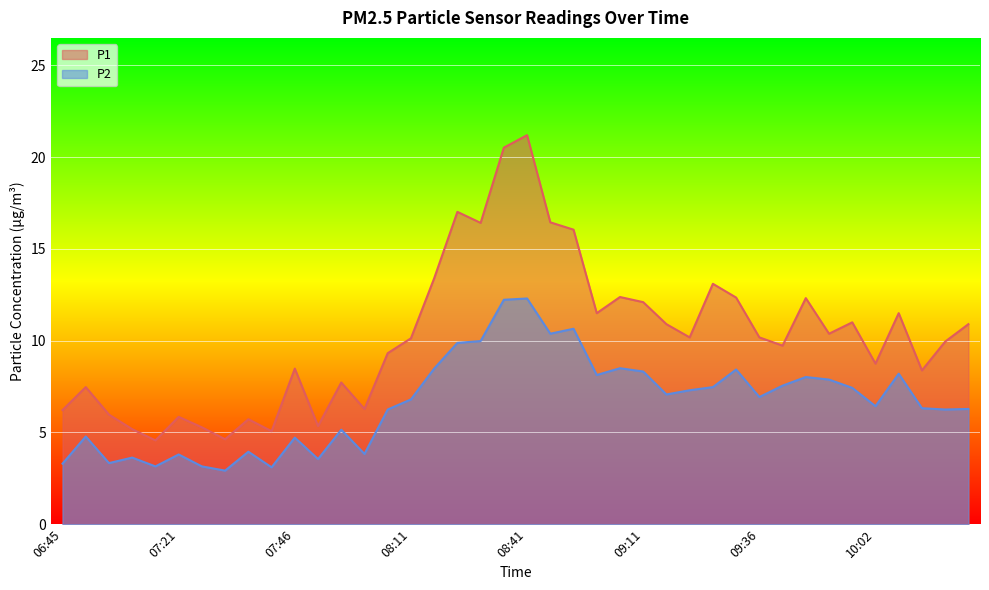

How many interior local valleys does the P2 series have?

12